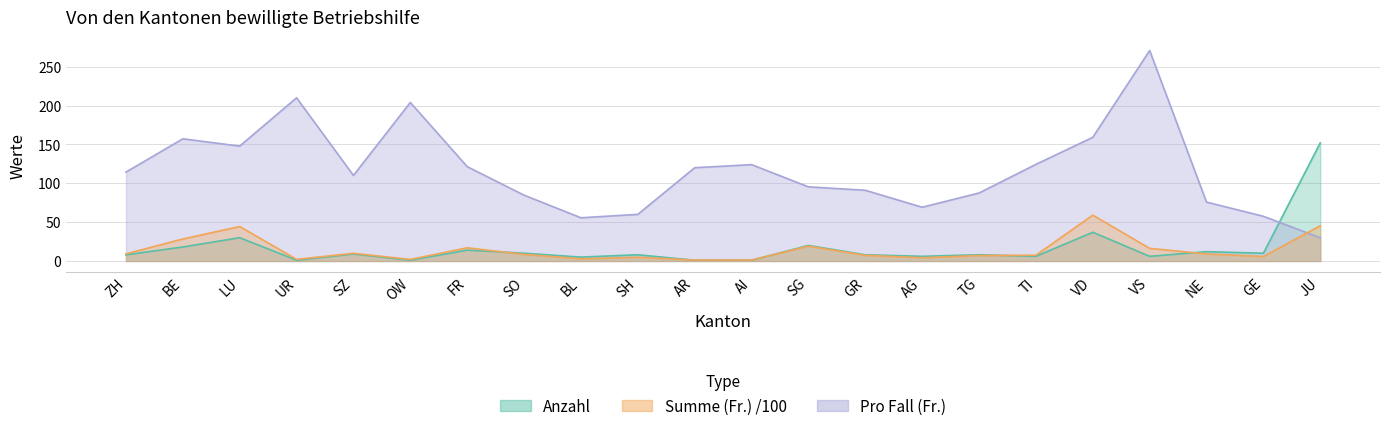

What is the difference between the maximum and second lowest values in the Anzahl series?

151.0